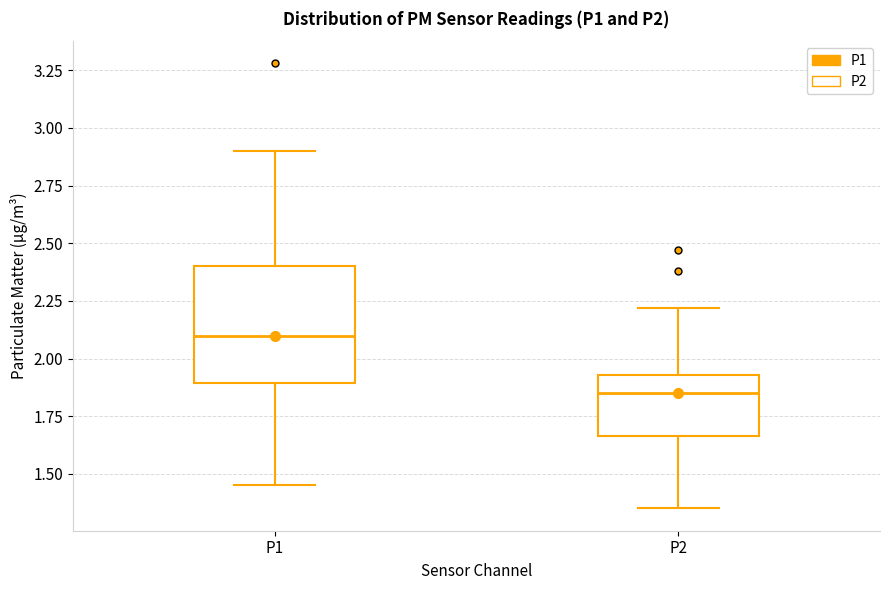

Reading left to right, read every box against the y-axis: the position of its median line, the range the box covers, and the ends of its whiskers. The values are not printed on the chart, so give them approximately, as read against the axis.

P1: median 2.10, box 1.90 to 2.40, whiskers 1.45 to 2.90
P2: median 1.85, box 1.65 to 1.95, whiskers 1.35 to 2.20